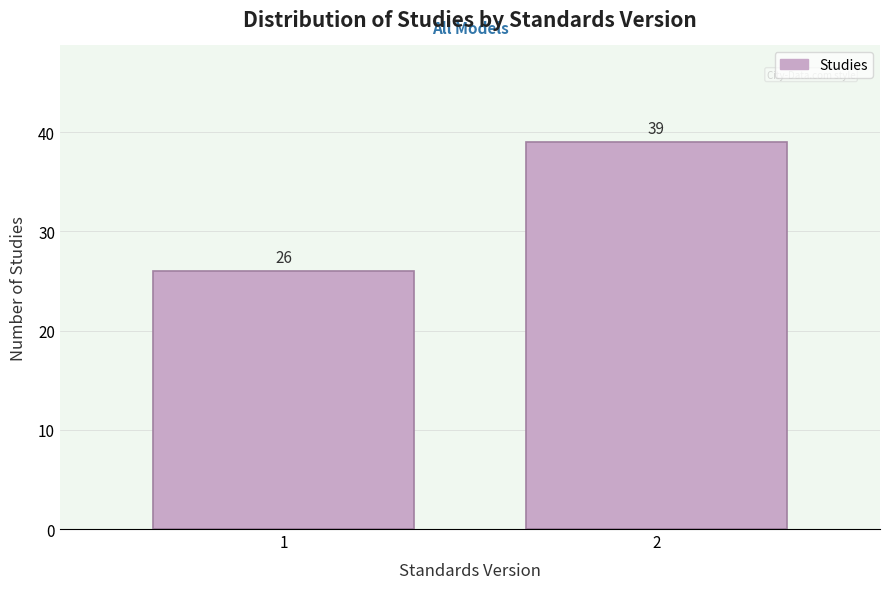

Reading left to right, list all the values displayed in this chart.

1=26	2=39